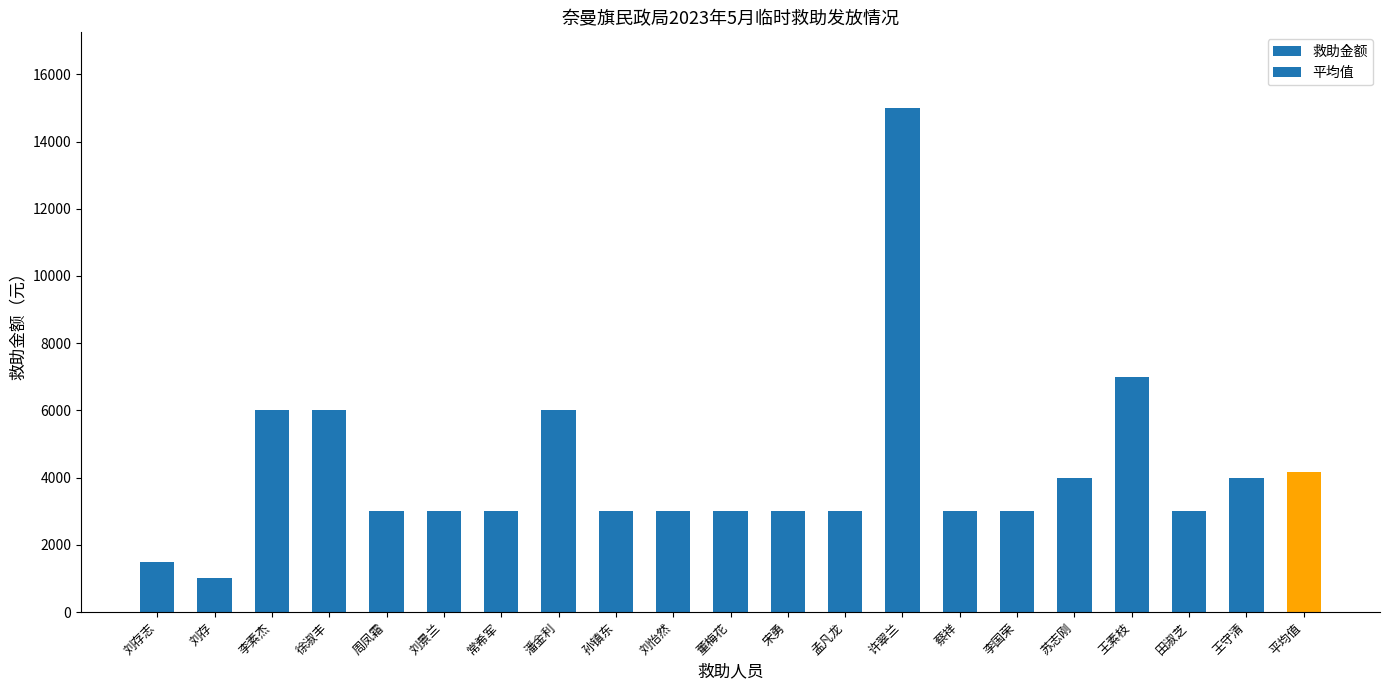

Count the number of data series in this chart.

1